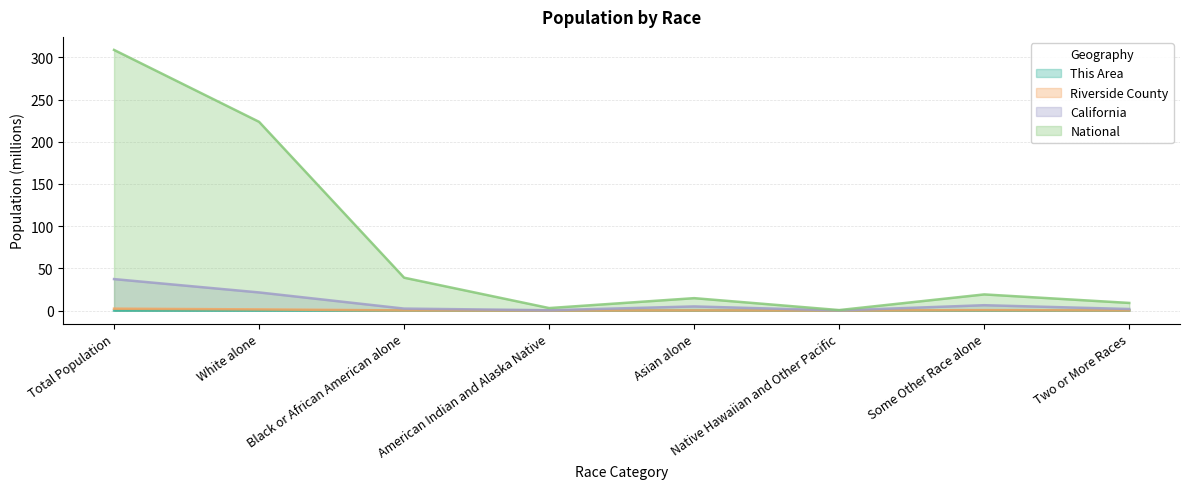

True or false: California and Riverside County cross at least once.

False